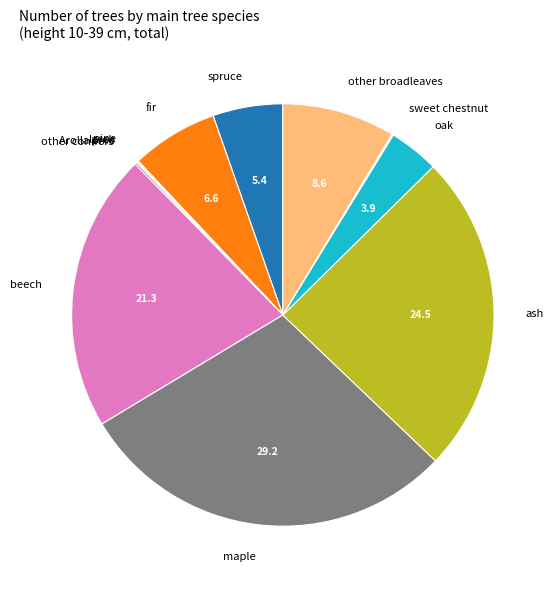

Do beech and other broadleaves together represent more than half of the pie?

No